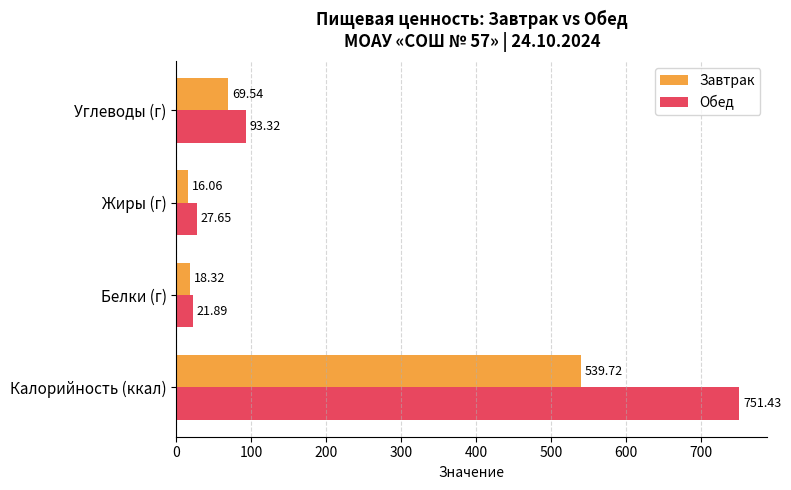

Is the value of Обед at Калорийность (ккал) greater than the value of Завтрак at Углеводы (г)?

Yes